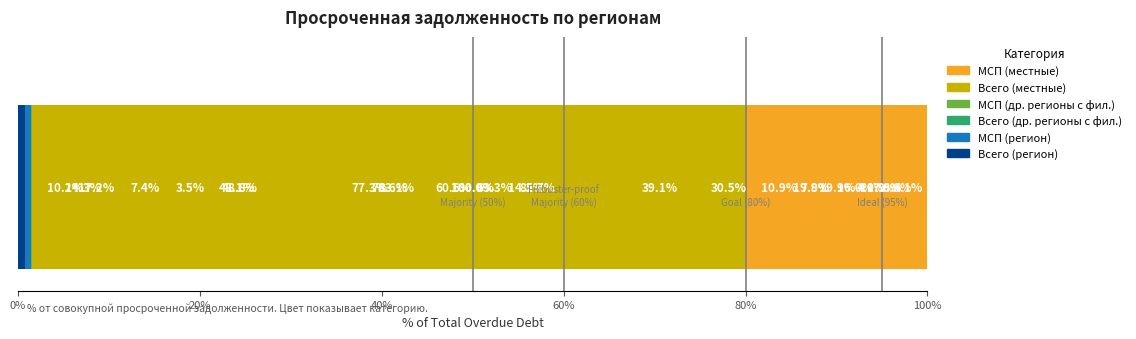

What is the value of the МСП (регион) bar at the 4th from the left?

0.7